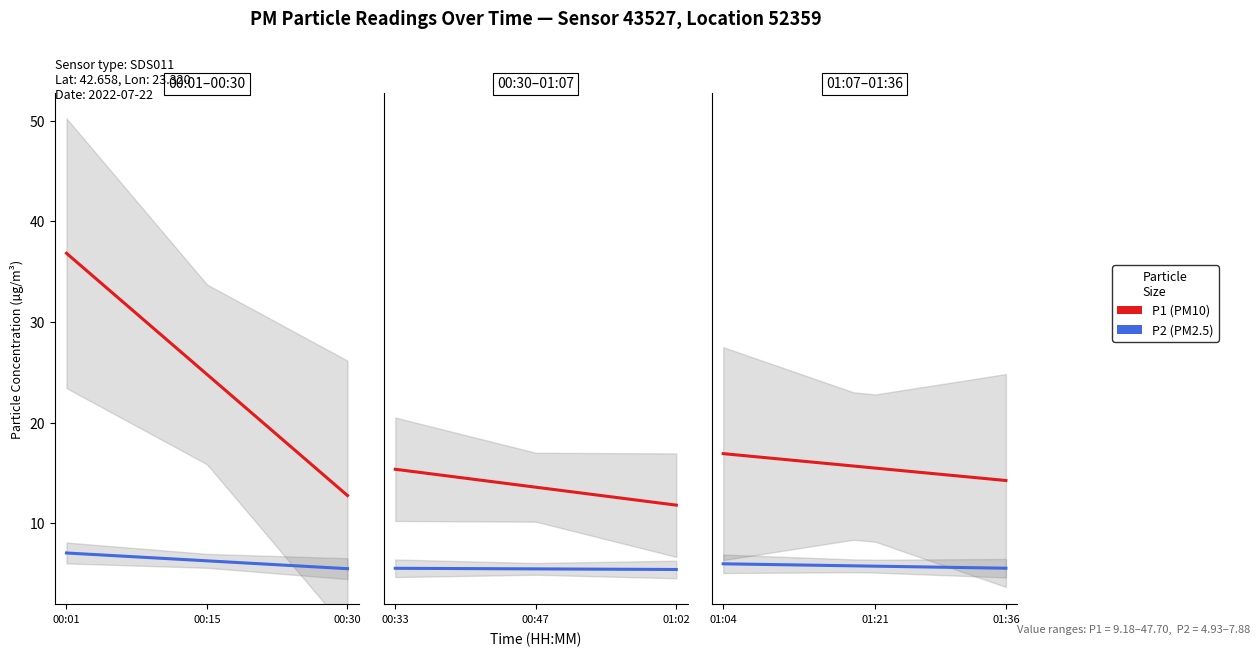

What is the label of the 3rd point from the left?

00:30